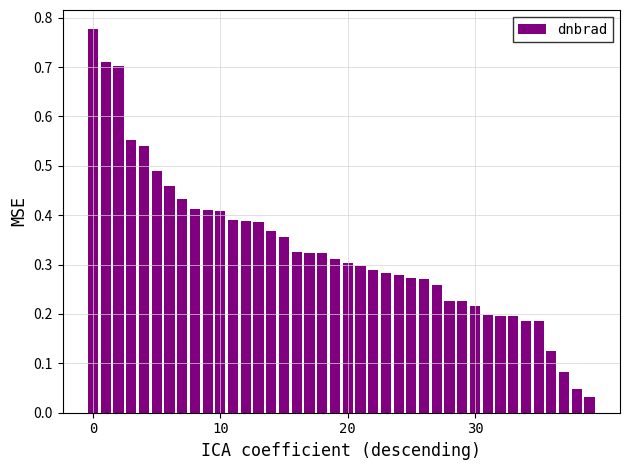

What is the sum of all values?

13.2